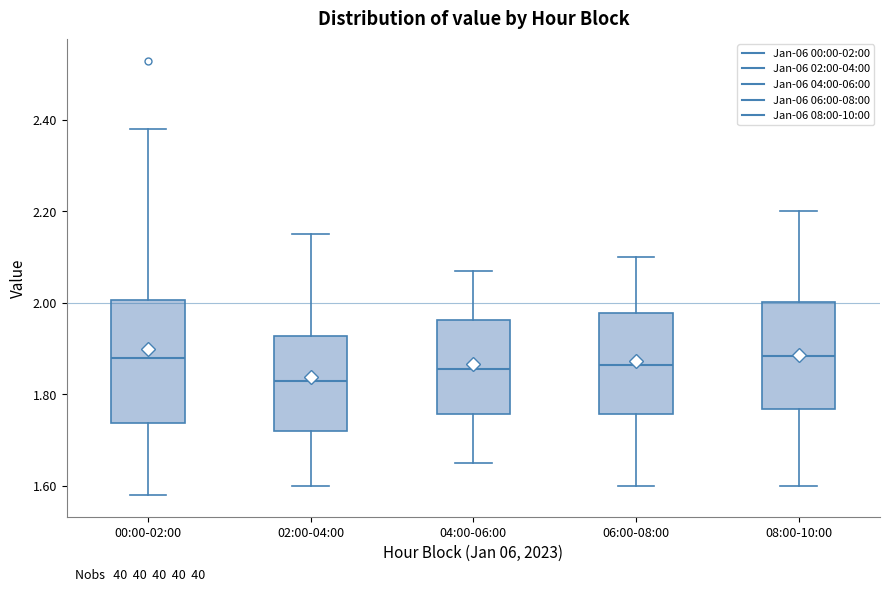

Reading left to right, transcribe this box plot: for each box, give where its median line is, the range the box spans, and where its two whiskers end, as read against the y-axis. The values are not printed on the chart, so give them approximately, as read against the axis.

00:00-02:00: median 1.88, box 1.74 to 2.00, whiskers 1.58 to 2.38
02:00-04:00: median 1.84, box 1.72 to 1.92, whiskers 1.60 to 2.16
04:00-06:00: median 1.86, box 1.76 to 1.96, whiskers 1.66 to 2.08
06:00-08:00: median 1.86, box 1.76 to 1.98, whiskers 1.60 to 2.10
08:00-10:00: median 1.88, box 1.76 to 2.00, whiskers 1.60 to 2.20